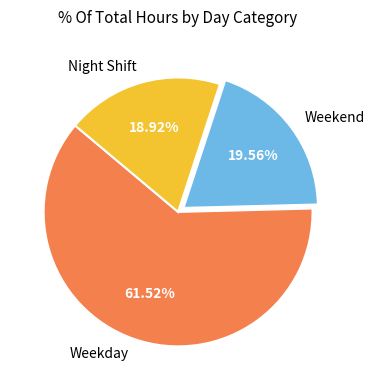

Approximately how many times larger is the value at Weekend compared to Weekday?

0.3